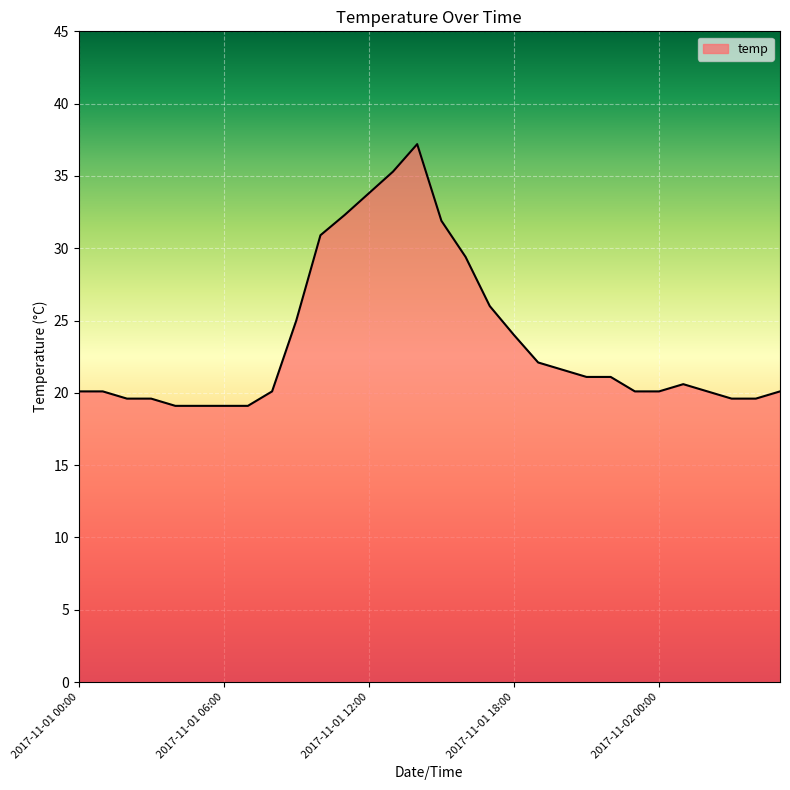

Reading left to right, extract all data points from this chart.

20.1	20.1	19.6	19.6	19.1	19.1	19.1	19.1	20.1	25.0	30.9	32.3	33.8	35.3	37.2	31.9	29.4	26.0	24.0	22.1	21.6	21.1	21.1	20.1	20.1	20.6	20.1	19.6	19.6	20.1